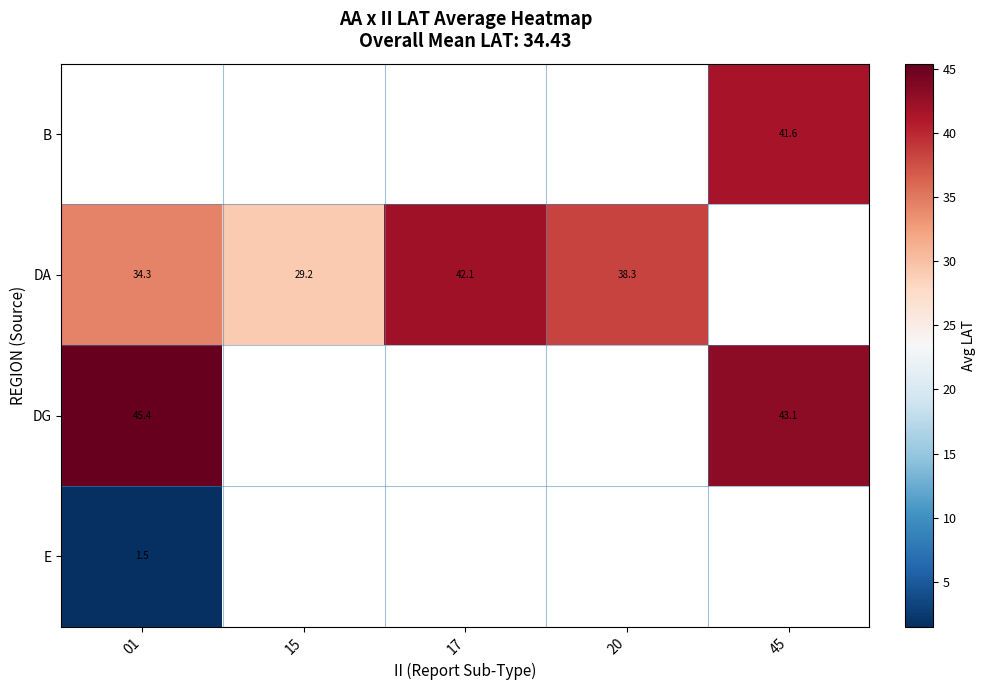

The value of B at 45 is 12.9. True or false?

False